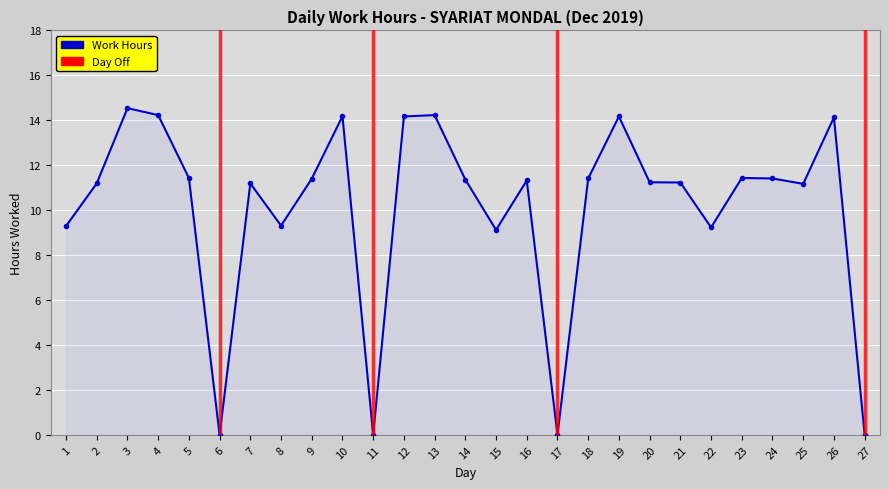

Count the number of values greater than 11.

19